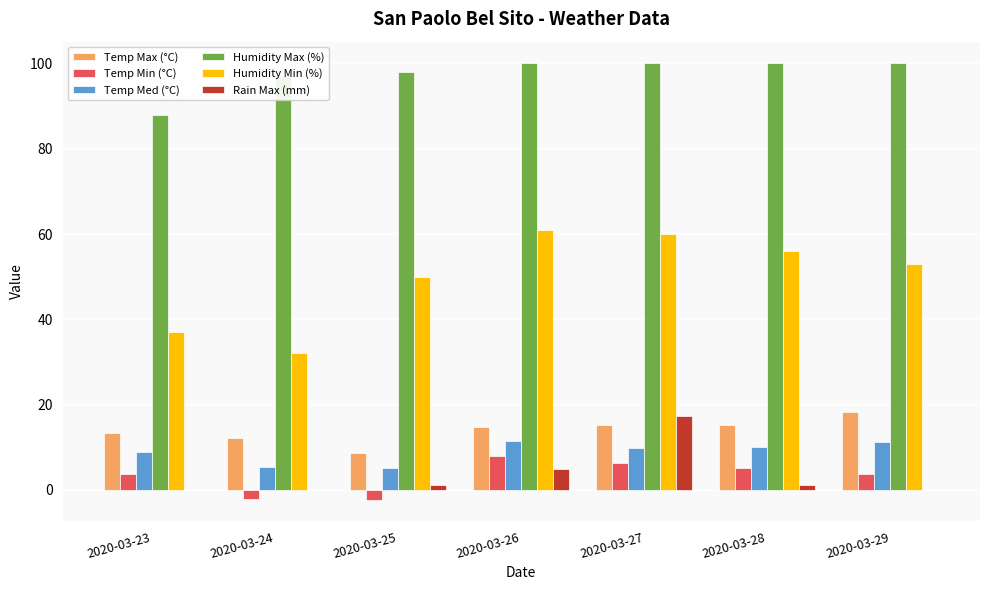

At which label is Humidity Min (%) closest to 46?

2020-03-25